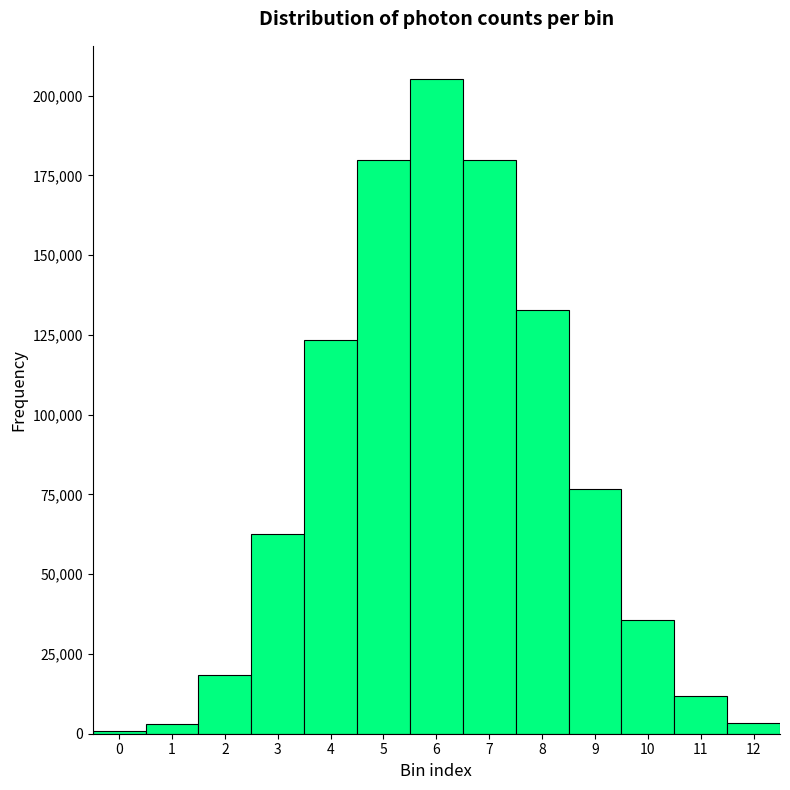

Over which range of the x-axis is the bar tallest?

5.5 to 6.5